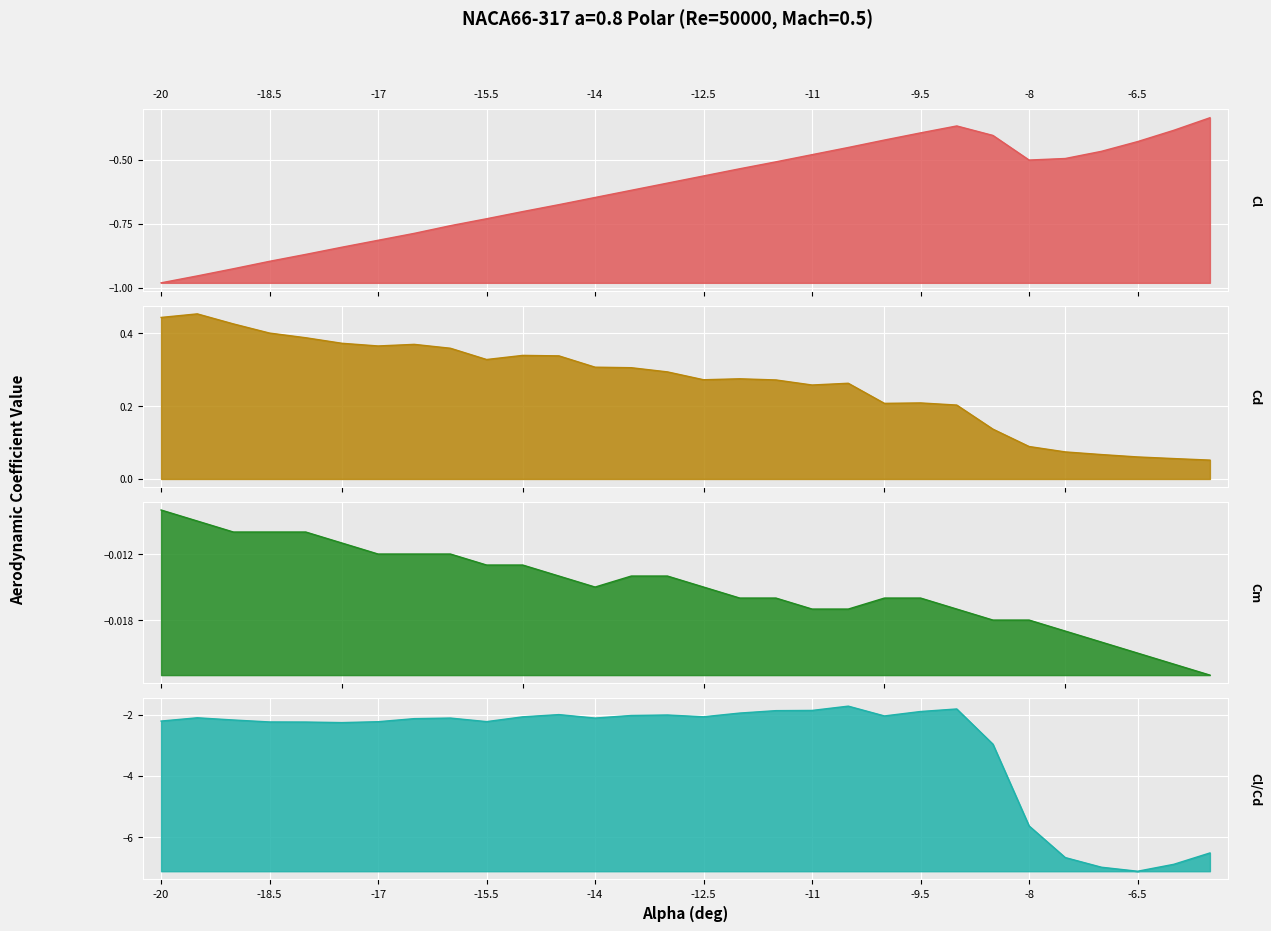

What position from the left is -15.5?

10